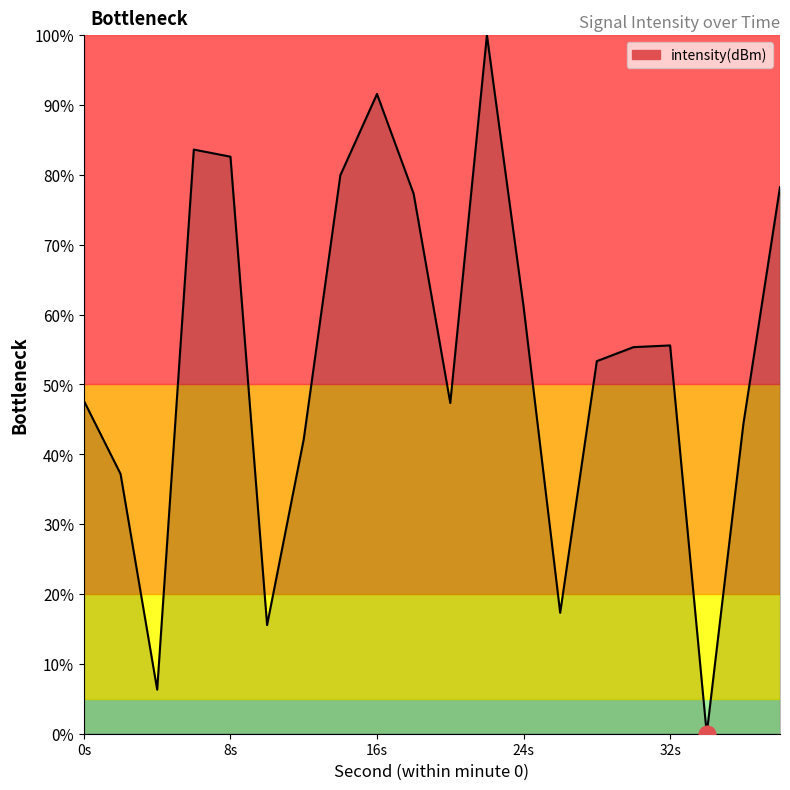

What is the greatest value displayed?

100.0